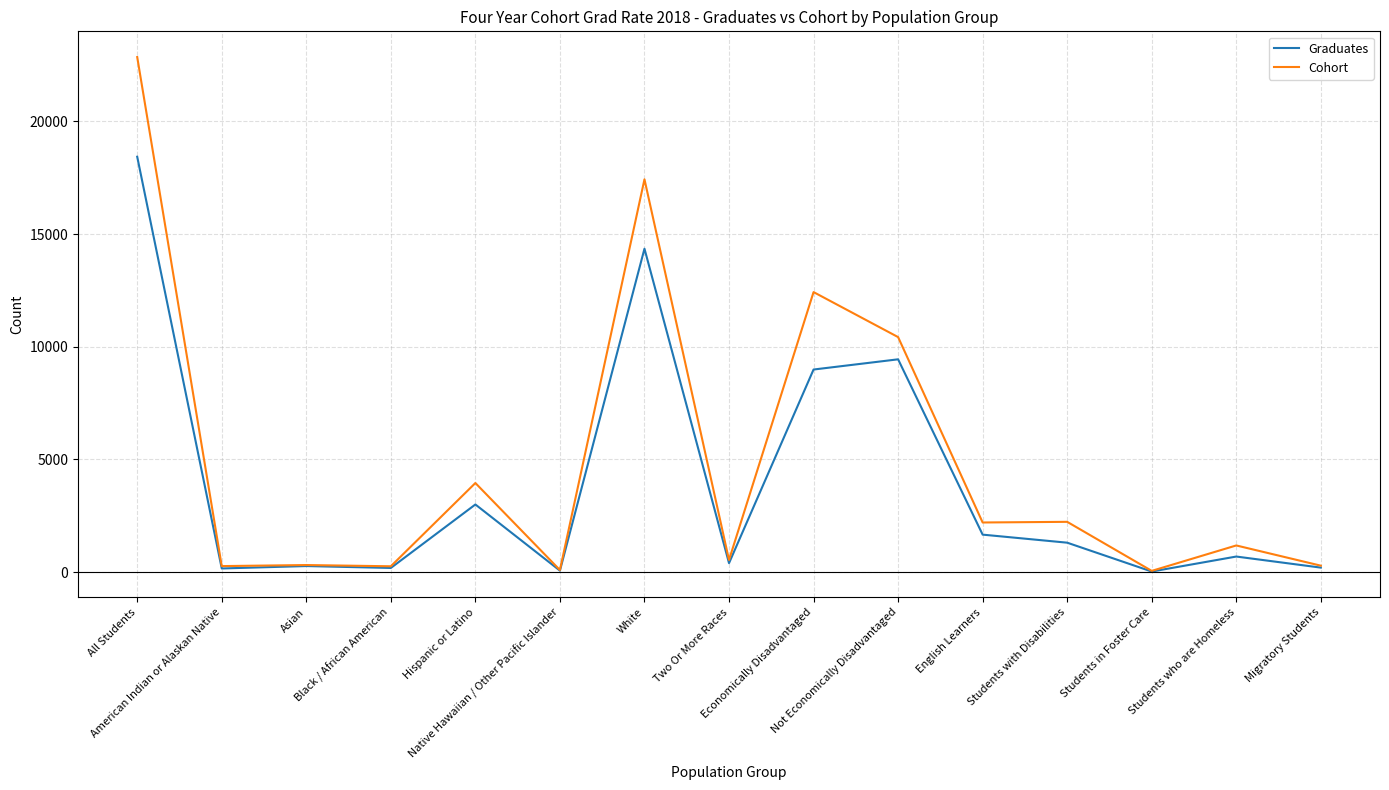

How many values in the Graduates series are below 691?

7